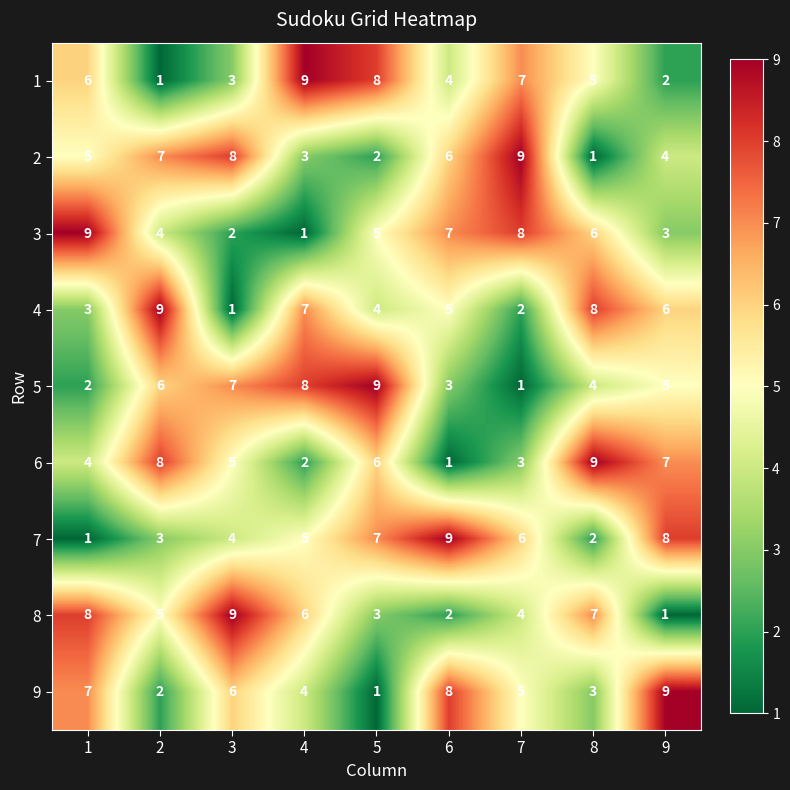

Count the 6 values in the range 3 to 7.

5